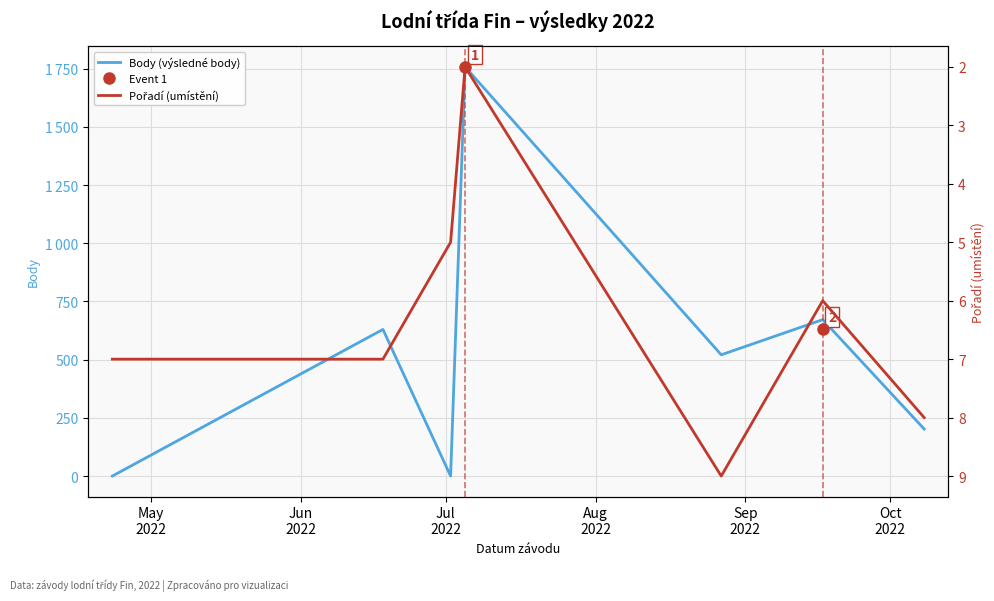

At which label does Pořadí (umístění) first exceed 7?

Sep
2022